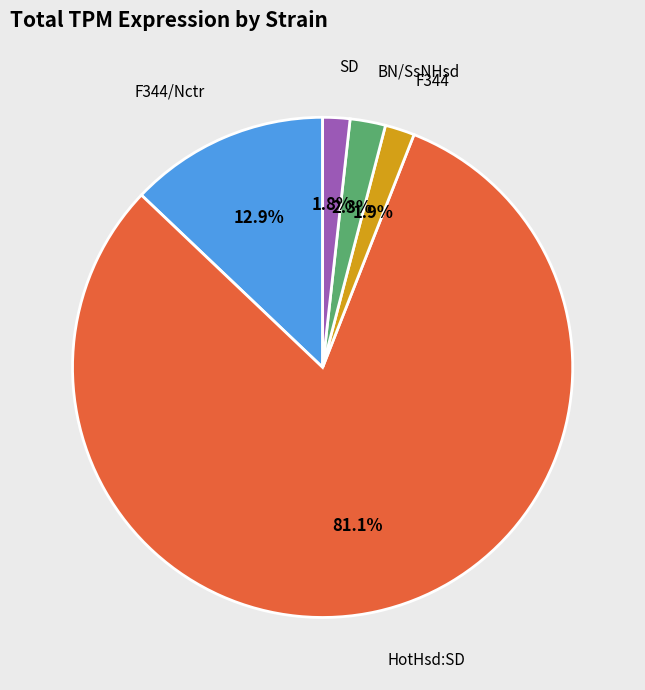

How many slices are in this pie chart?

5